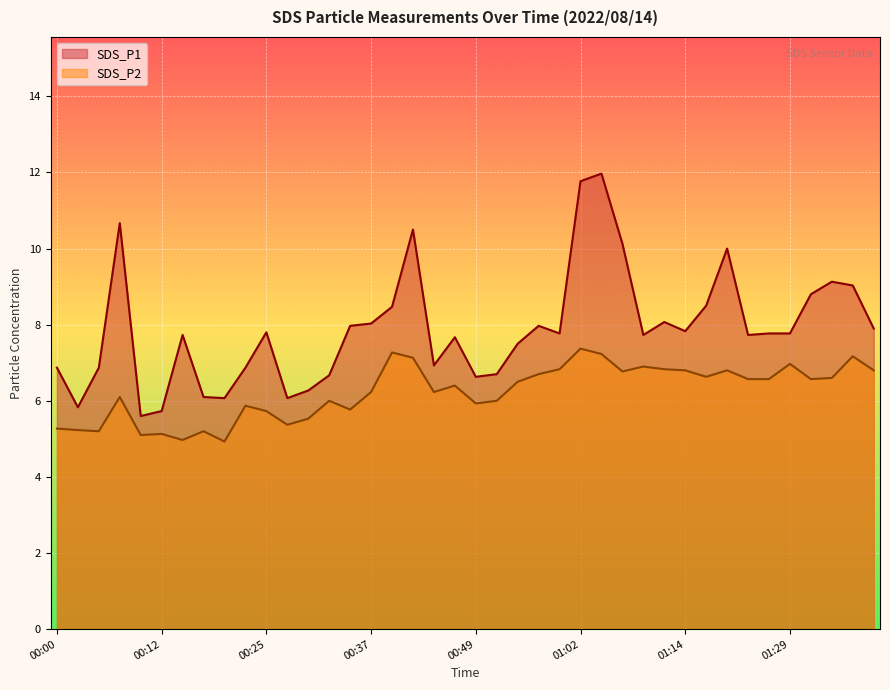

Rank the series by their average value, from lowest to highest.

SDS_P2, SDS_P1